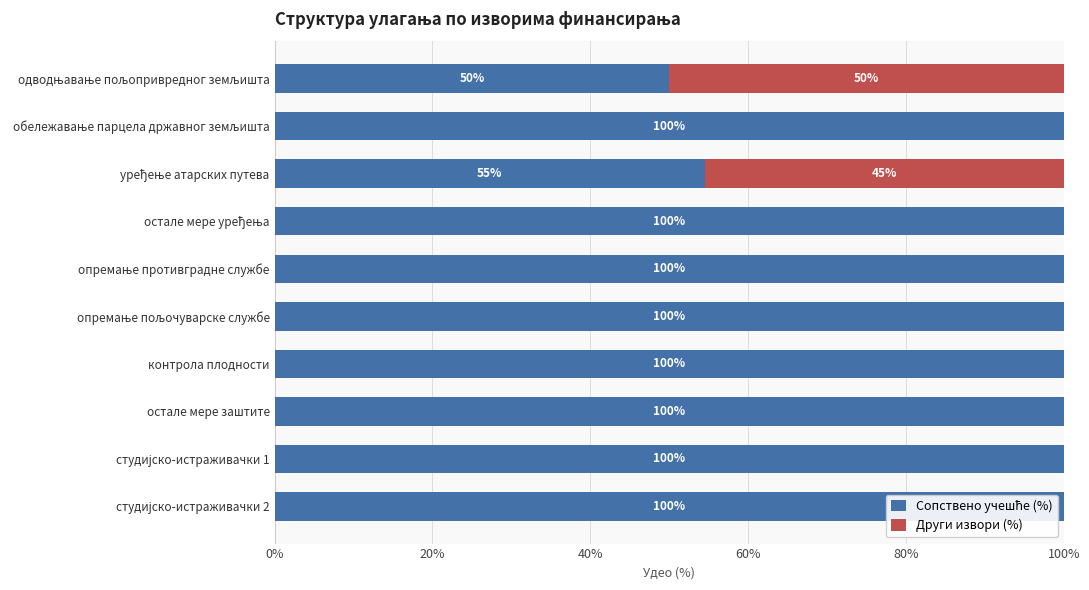

How many data points does each series have?

10